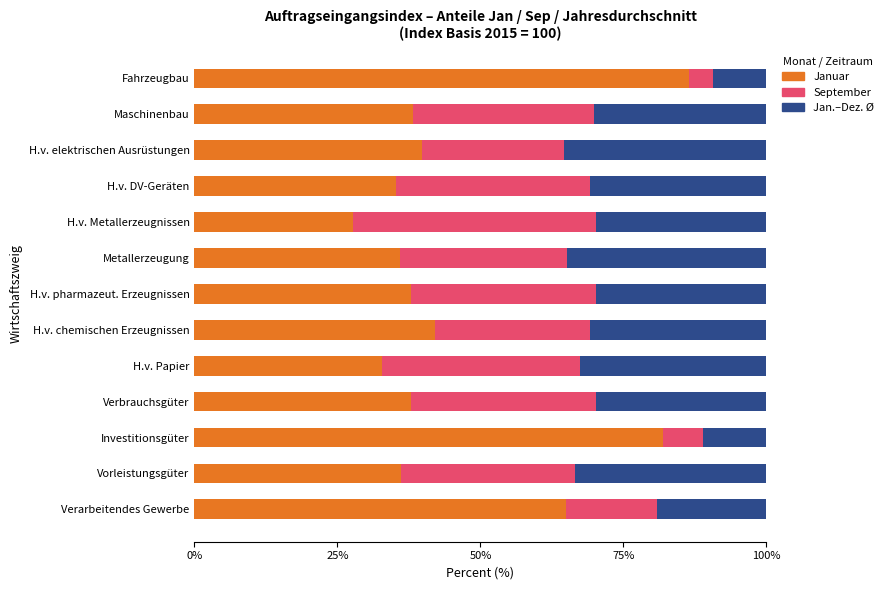

What is the total value across all series at H.v. Papier?

100.0